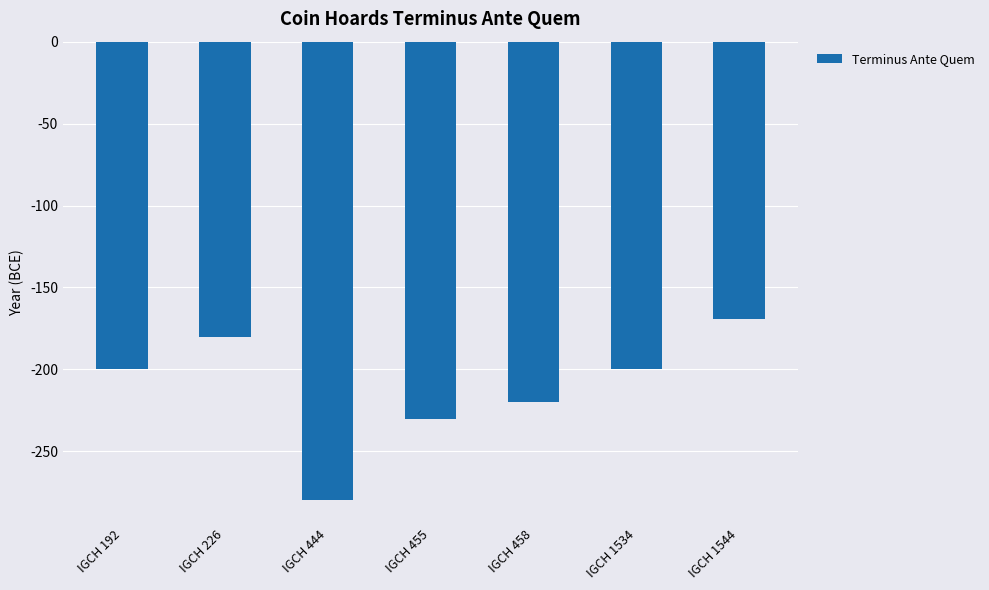

Reading left to right, list all the values displayed in this chart.

-200	-180	-280	-230	-220	-200	-169